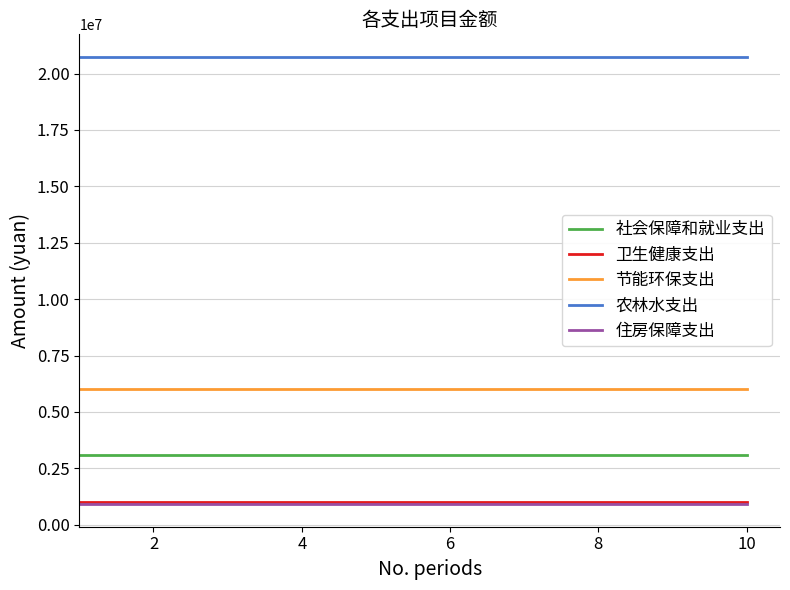

Which series has the largest total across all categories?

农林水支出